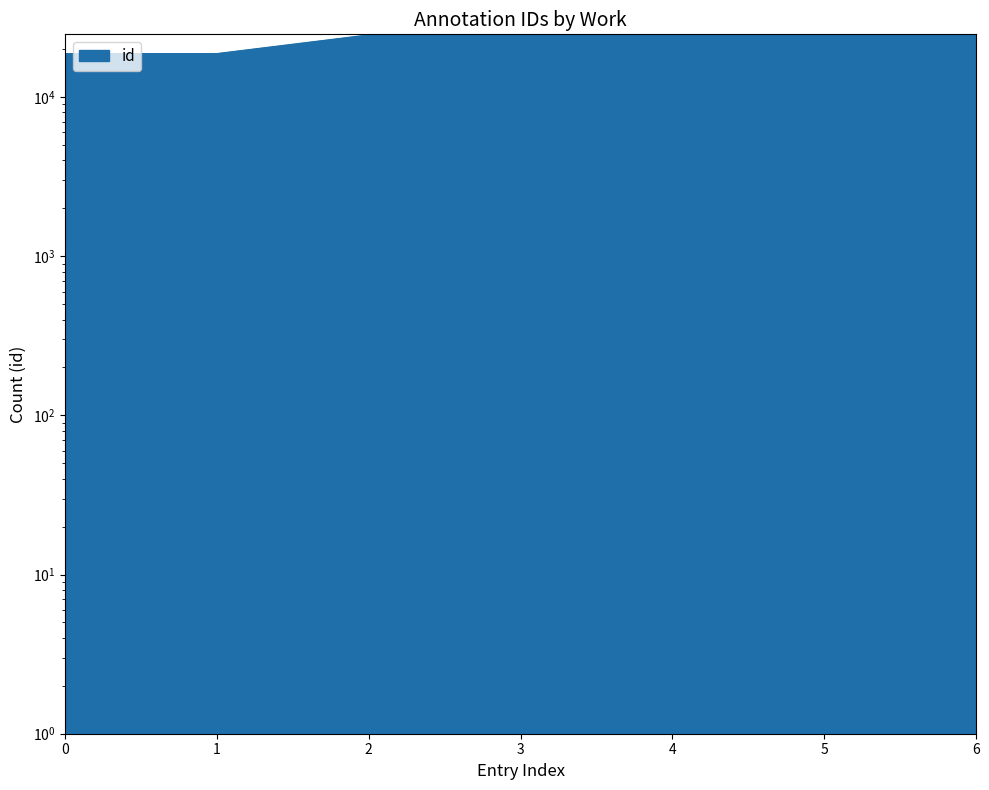

Between 1 and 6, which is larger?

6